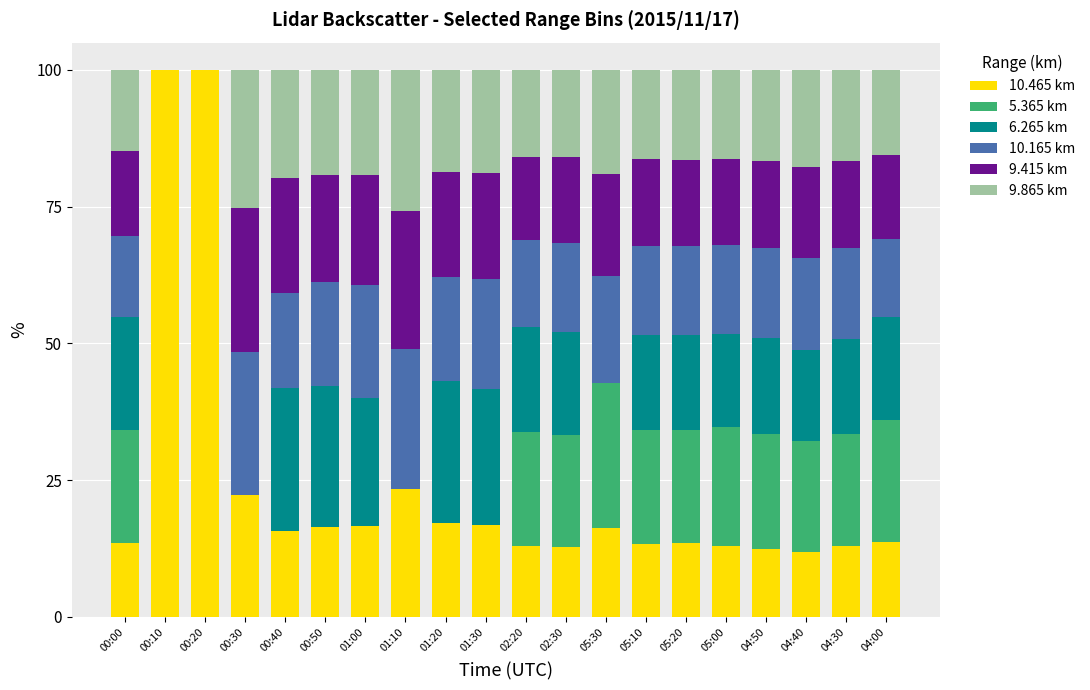

What is the maximum value for 10.465 km?

100.0